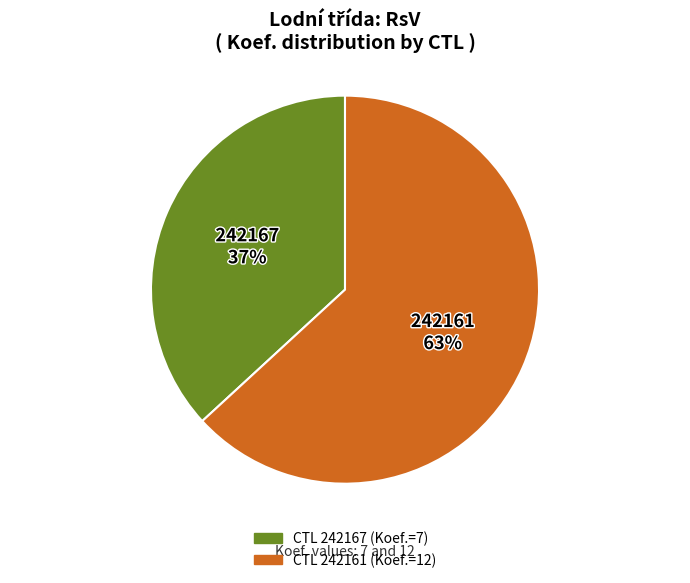

Is there a majority slice in this chart?

Yes